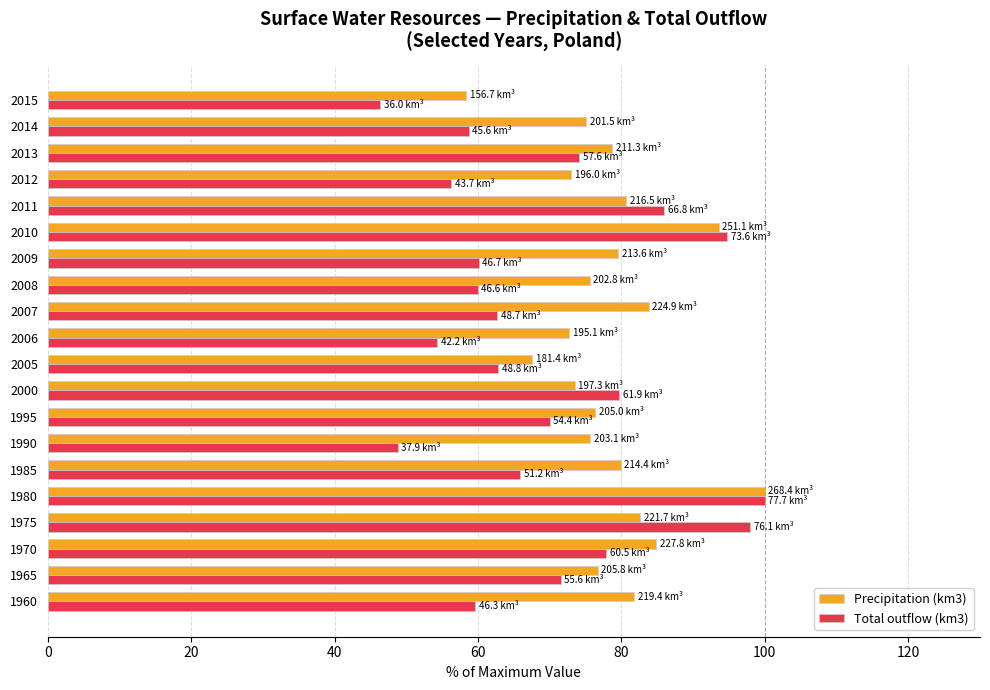

What is the spread (max minus min) of values at 2015?

12.1